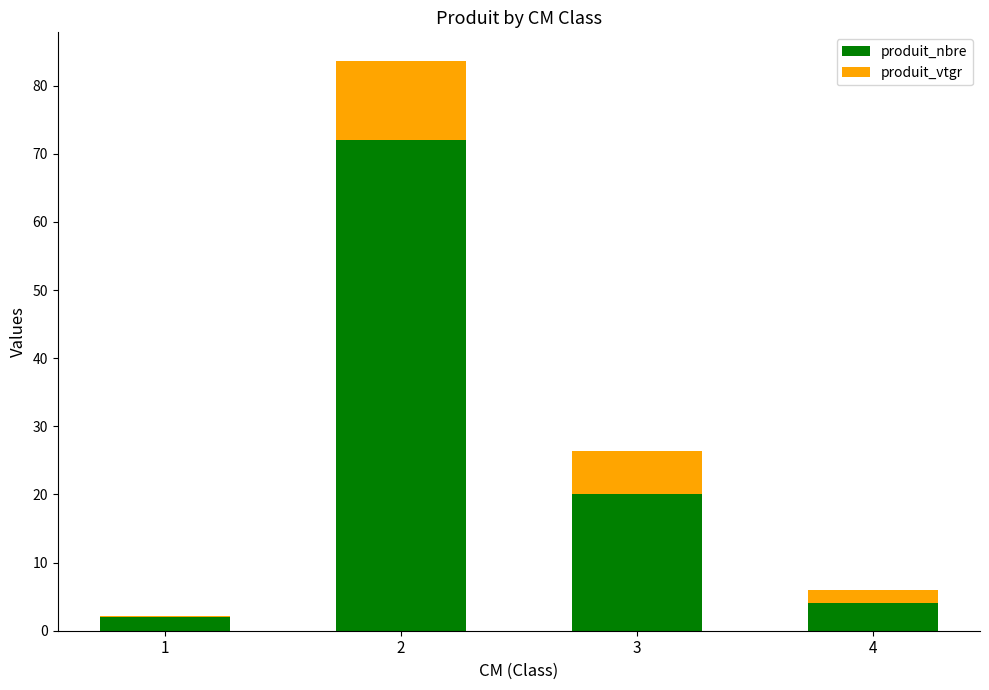

Reading right to left, what are the values for produit_nbre?

4=4.0	3=20.0	2=72.0	1=2.0